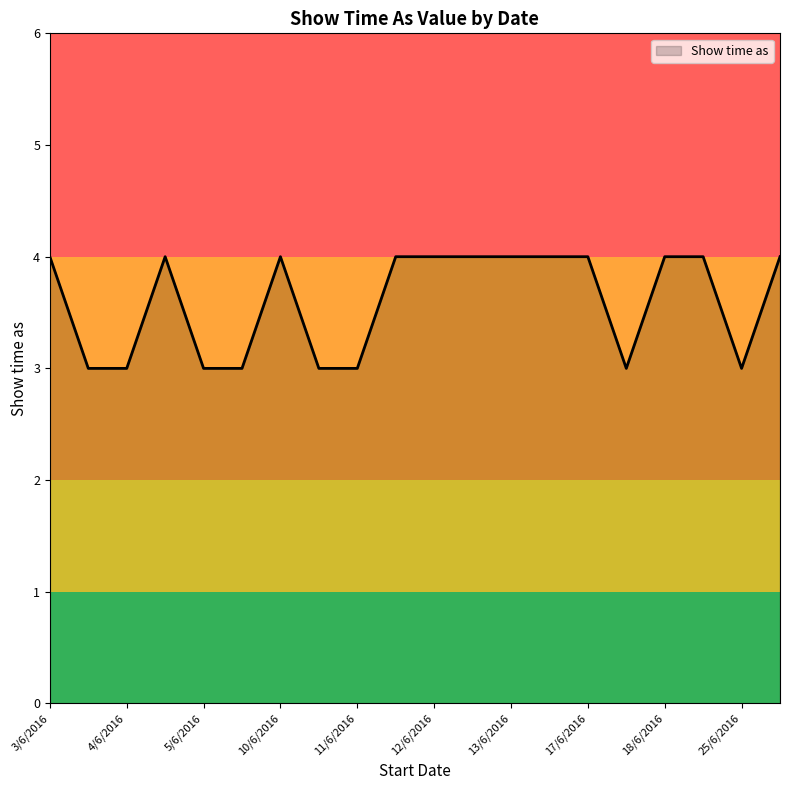

What is the minimum value shown in the chart?

3